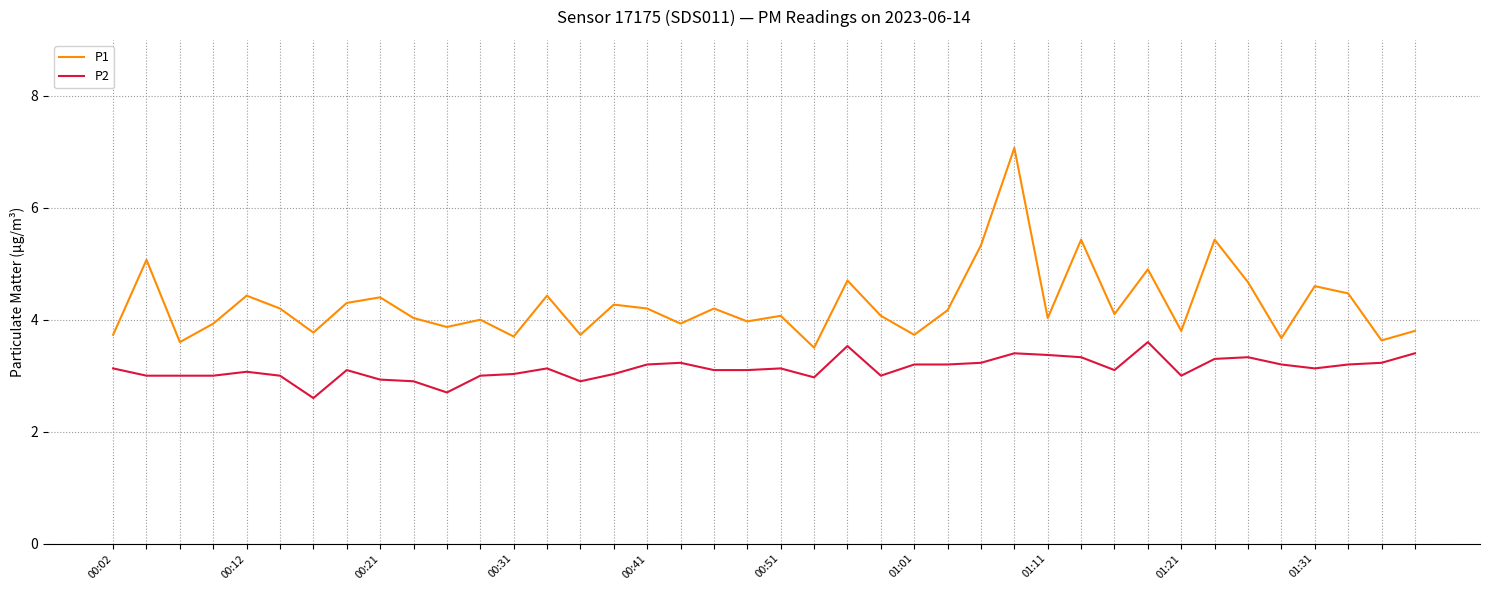

True or false: P1 and P2 intersect in this chart.

False